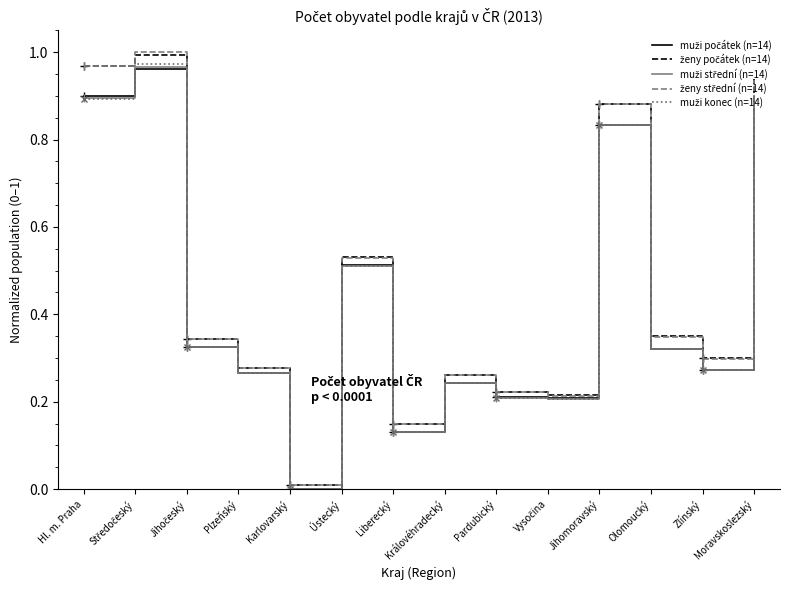

The muži počátek (n=14) series shows 0.2 at Liberecký. True or false?

False